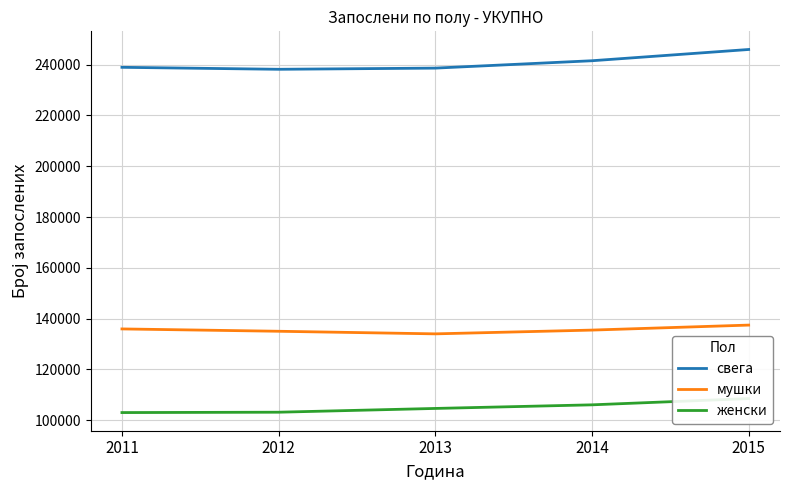

Between 2015 and 2013, which is larger?

2015